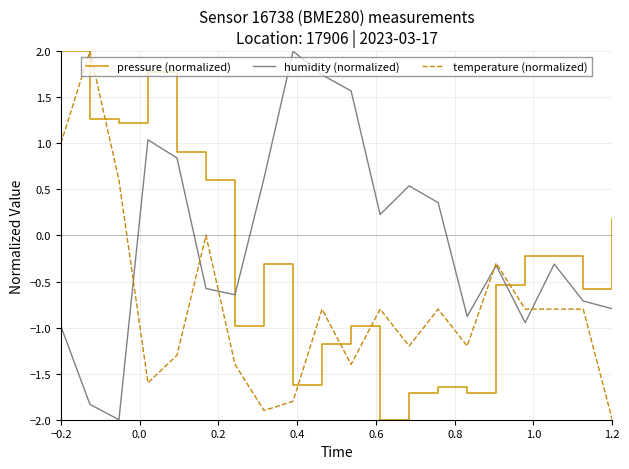

What is the lowest value of the temperature (normalized) series?

-2.0